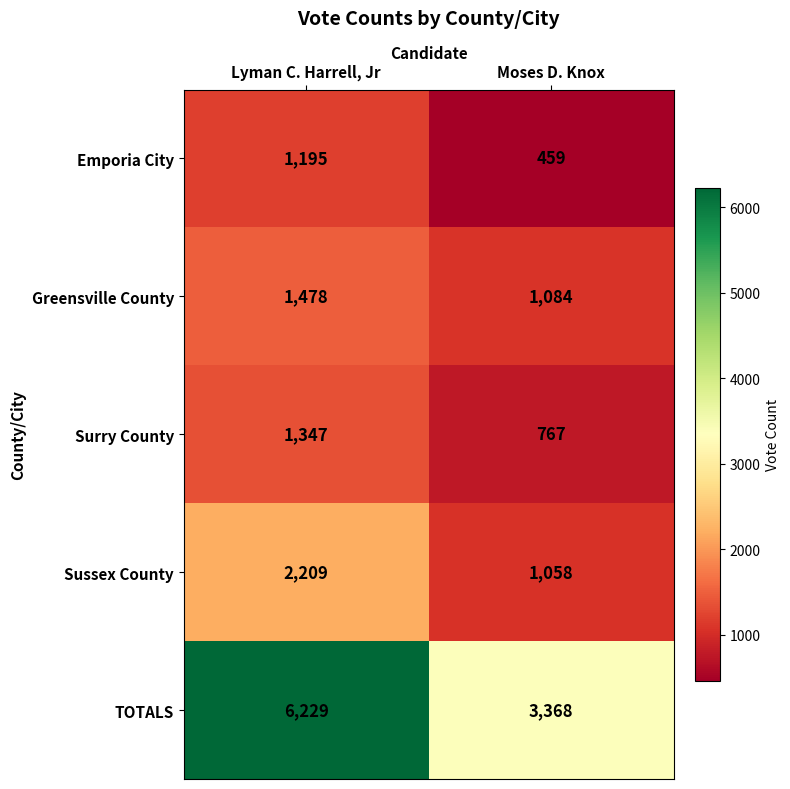

The TOTALS series shows 6229 at Lyman C. Harrell, Jr. True or false?

True